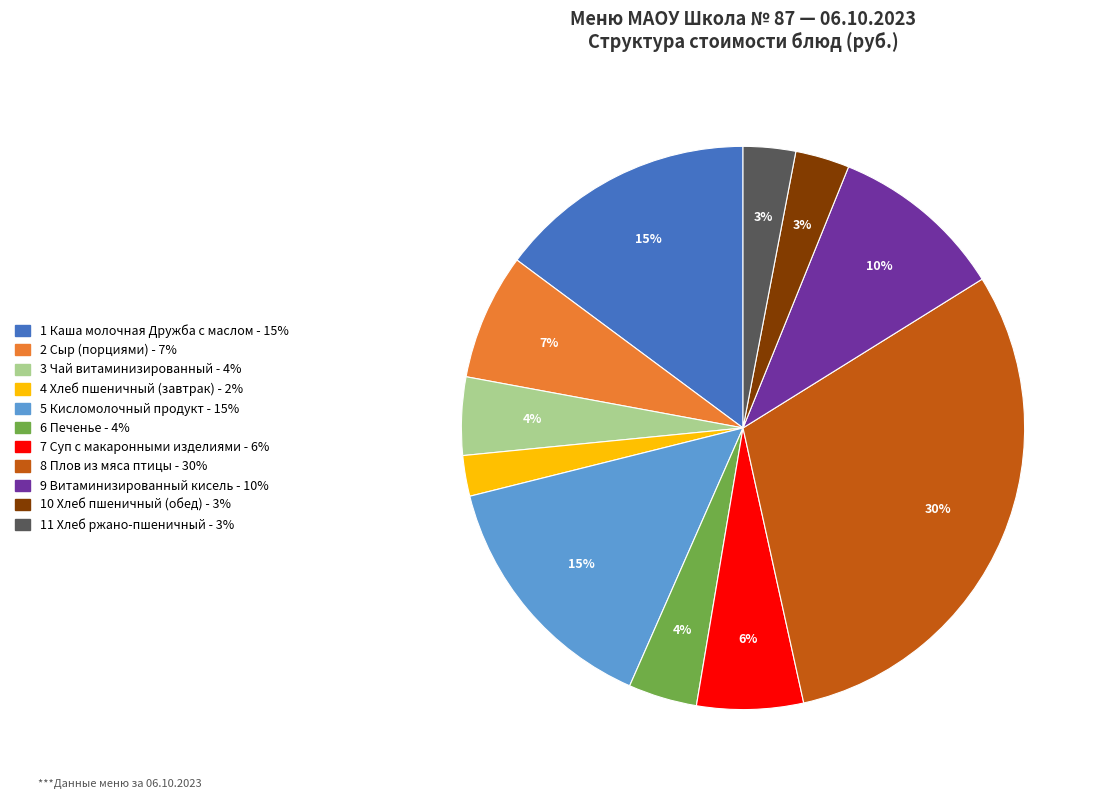

To the nearest percent, what is the average slice percentage?

9%